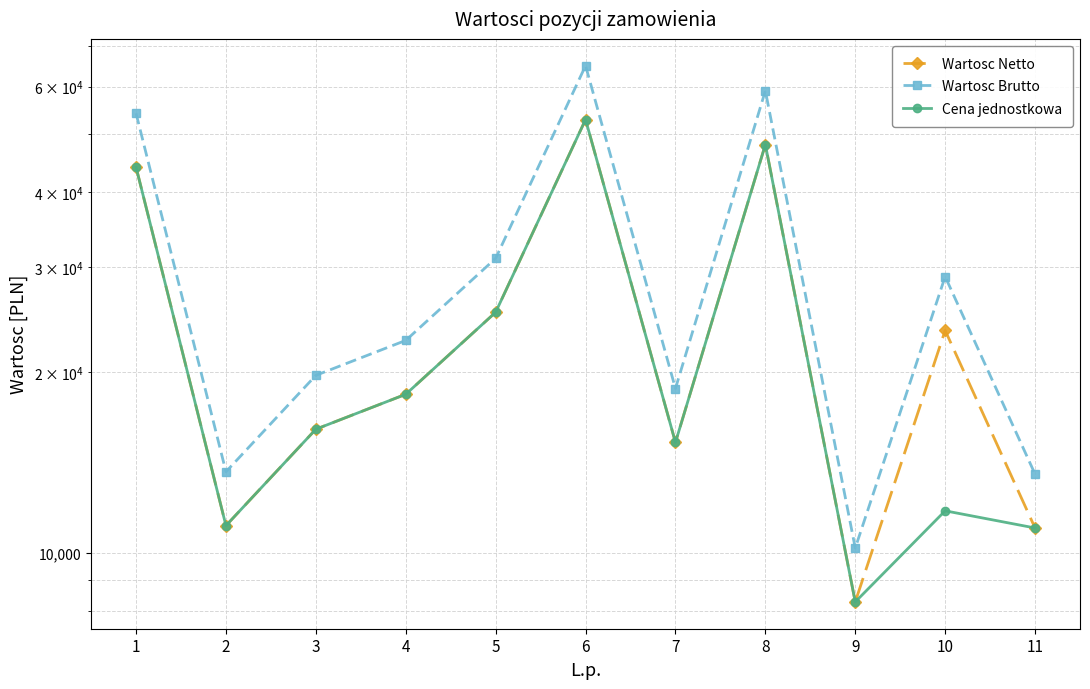

True or false: Wartosc Netto and Wartosc Brutto cross at least once.

False